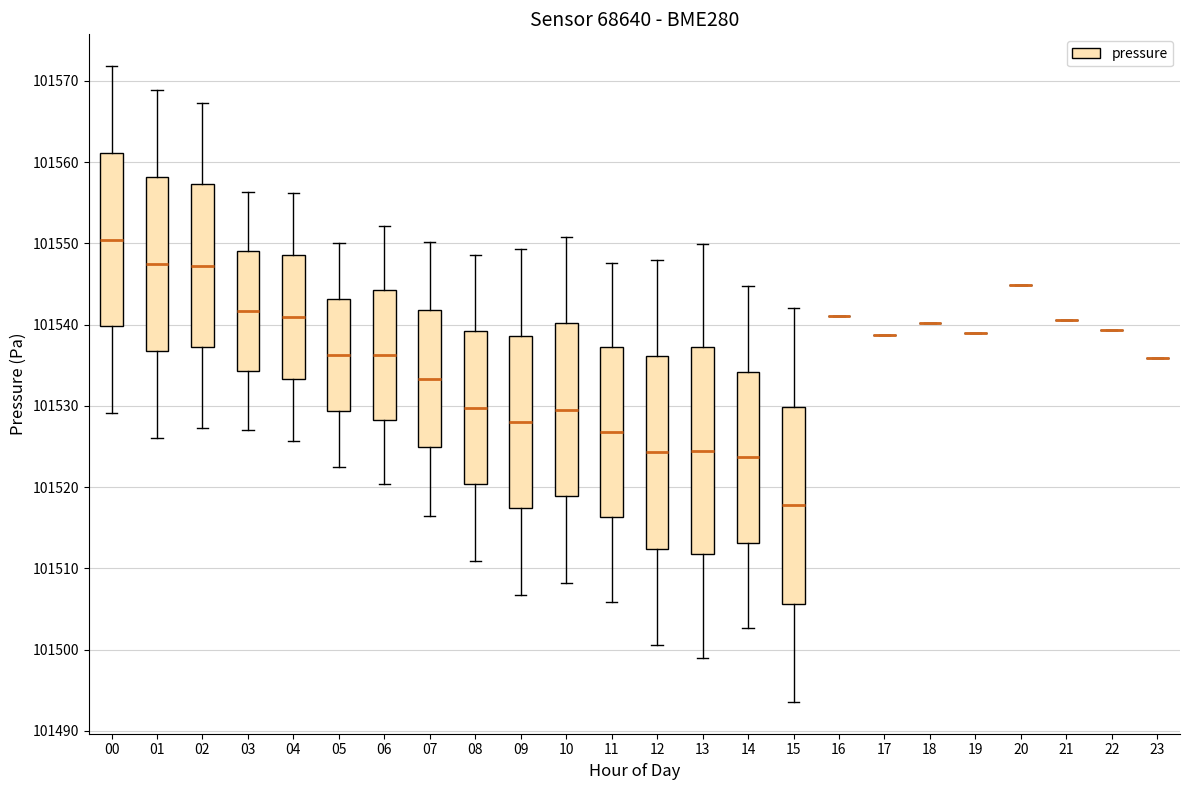

Where is the upper edge of the box at x = 11 on the y-axis? The values are not printed on the chart, so give them approximately, as read against the axis.

101537